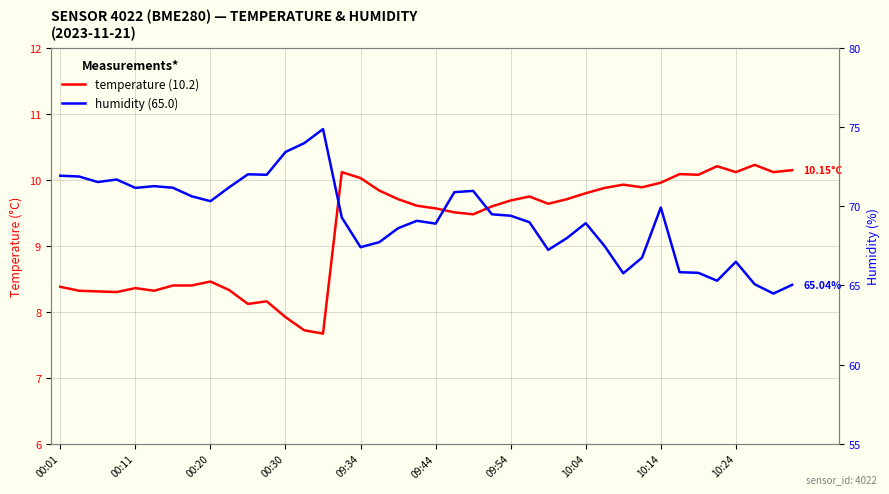

Reading left to right, transcribe all the data shown in this chart.

temperature (10.15): 8.4	8.3	8.3	8.3	8.4	8.3	8.4	8.4	8.5	8.3	8.1	8.2	7.9	7.7	7.7	10.1	10.0	9.8	9.7	9.6	9.6	9.5	9.5	9.6	9.7	9.8	9.6	9.7	9.8	9.9	9.9	9.9	10.0	10.1	10.1	10.2	10.1	10.2	10.1	10.2
humidity (65.04): 71.9	71.9	71.5	71.7	71.2	71.3	71.2	70.6	70.3	71.2	72.0	72.0	73.4	74.0	74.9	69.3	67.4	67.7	68.6	69.1	68.9	70.9	71.0	69.5	69.4	69.0	67.2	68.0	68.9	67.5	65.8	66.8	69.9	65.8	65.8	65.3	66.5	65.1	64.5	65.0